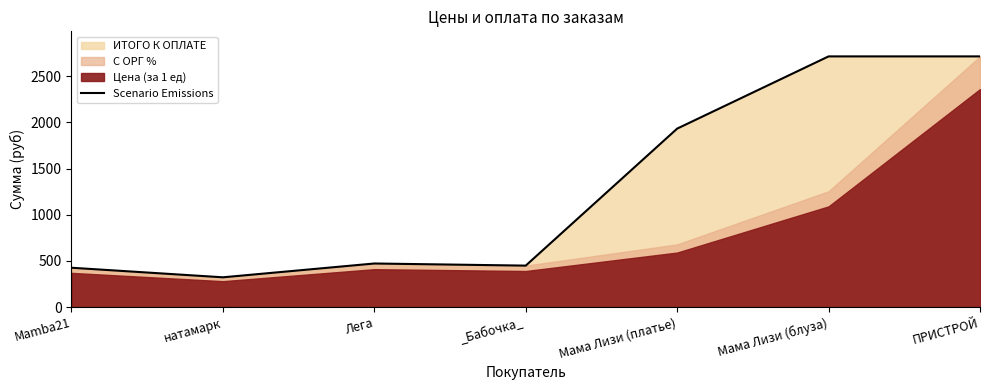

What is the greatest value displayed?

2714.0